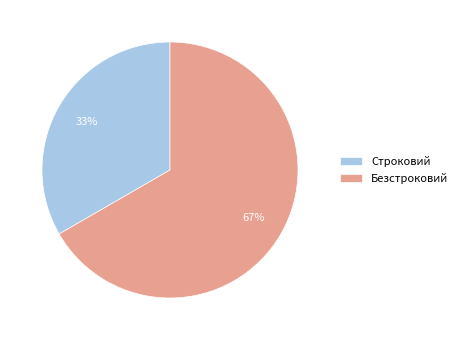

To the nearest percent, what is the combined percentage of Строковий and Безстроковий?

100%